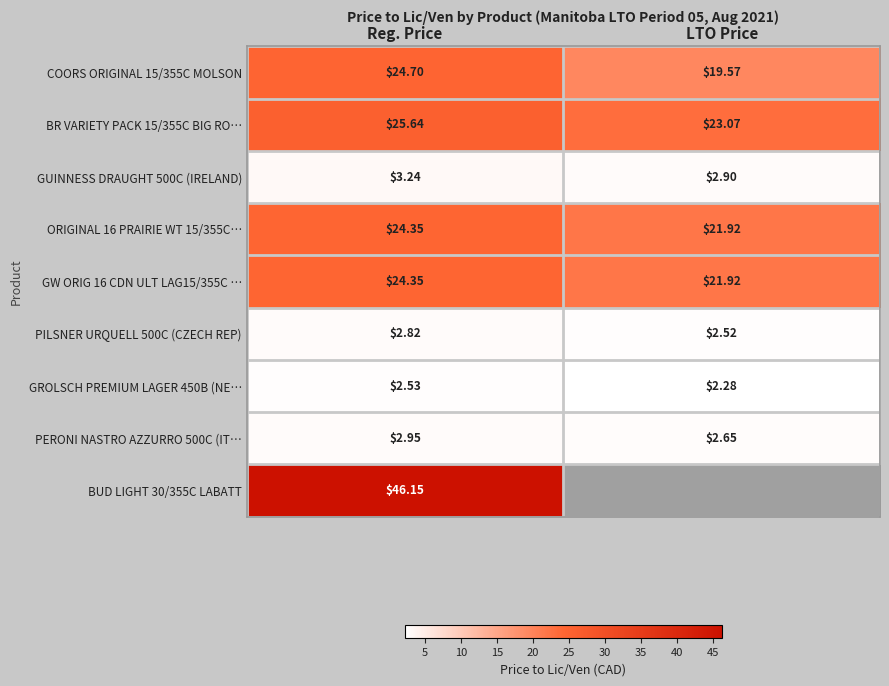

What is the difference between the maximum and minimum values in the ORIGINAL 16 PRAIRIE WT 15/355C… series?

2.4